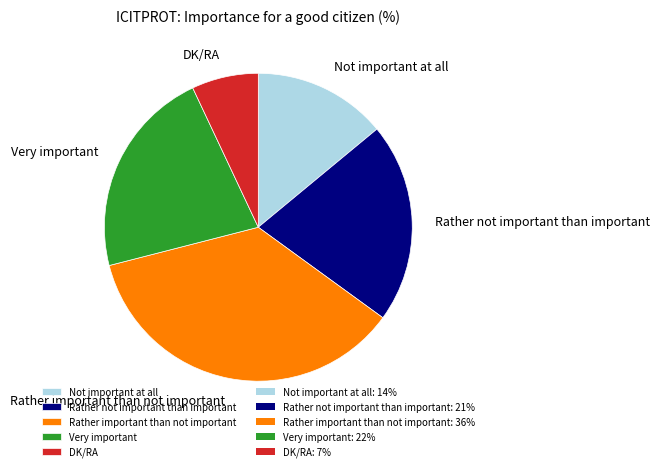

Which category has the smallest portion of the pie?

DK/RA